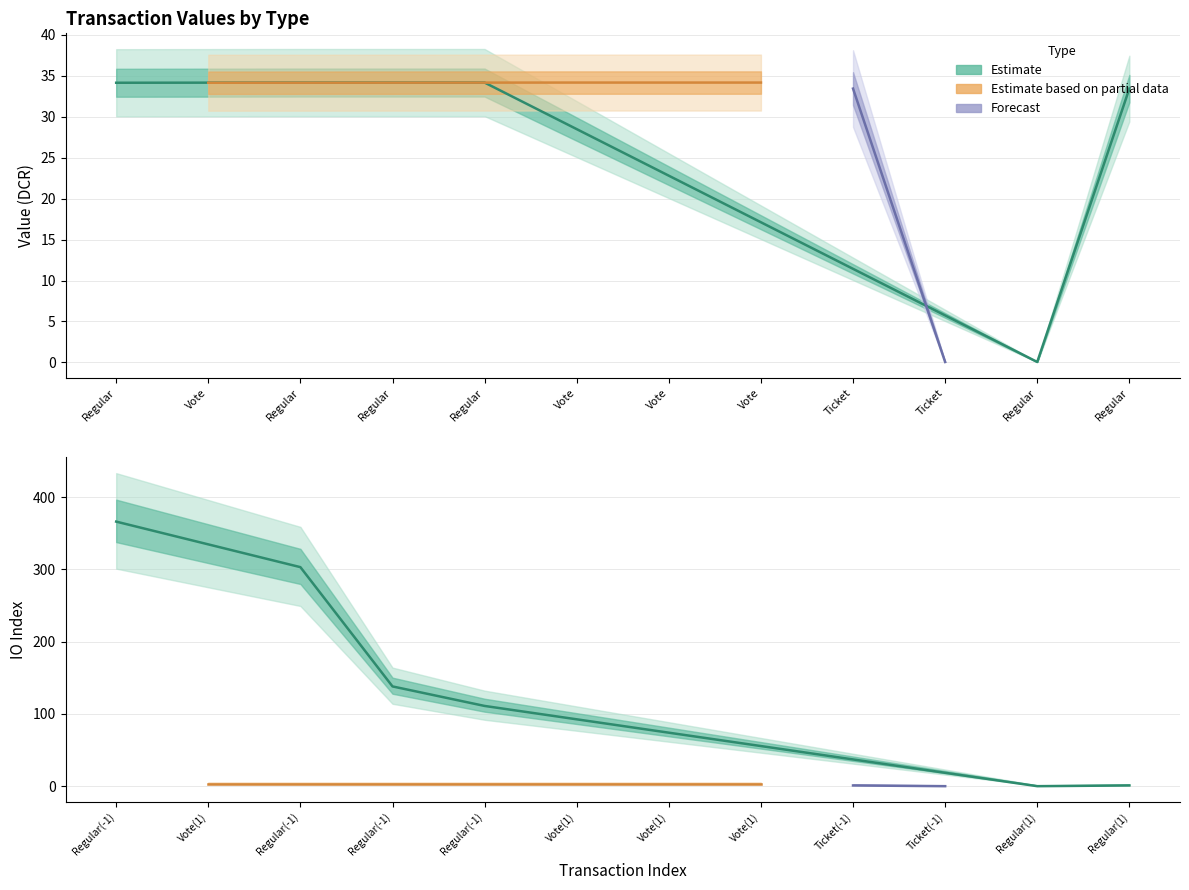

What is the value of the io_index point at the 2nd from the left?

3.0